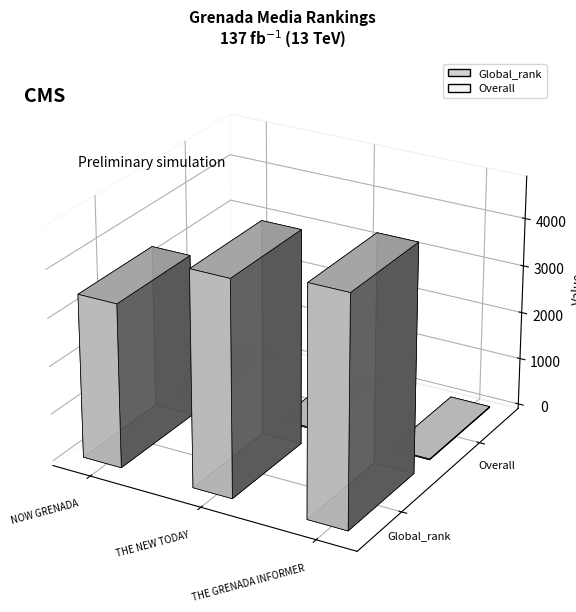

What are all the series names shown in the legend?

Global_rank, Overall